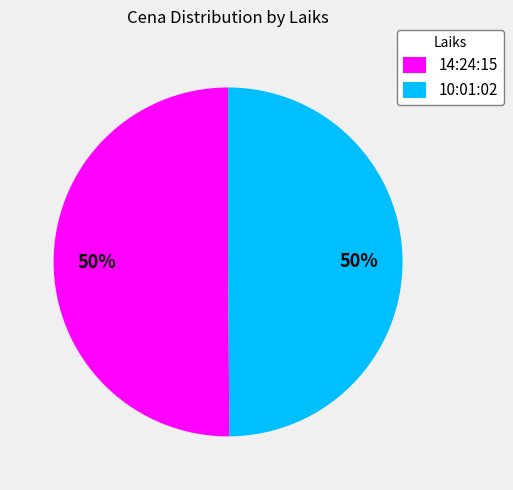

What is the ratio of the value at 10:01:02 to the value at 14:24:15?

1.0